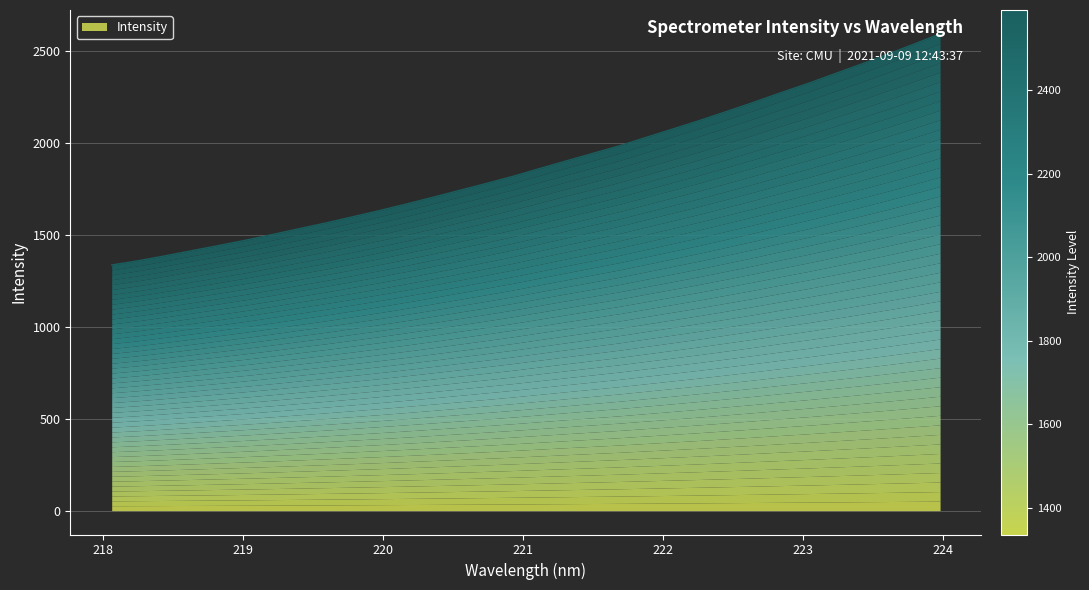

True or false: the data shows 1597.5 at 219.7801.

True